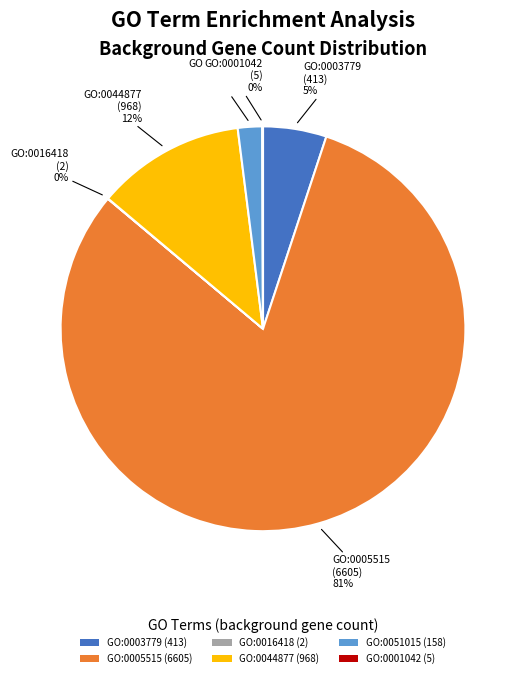

To the nearest percent, what is the average slice percentage?

17%